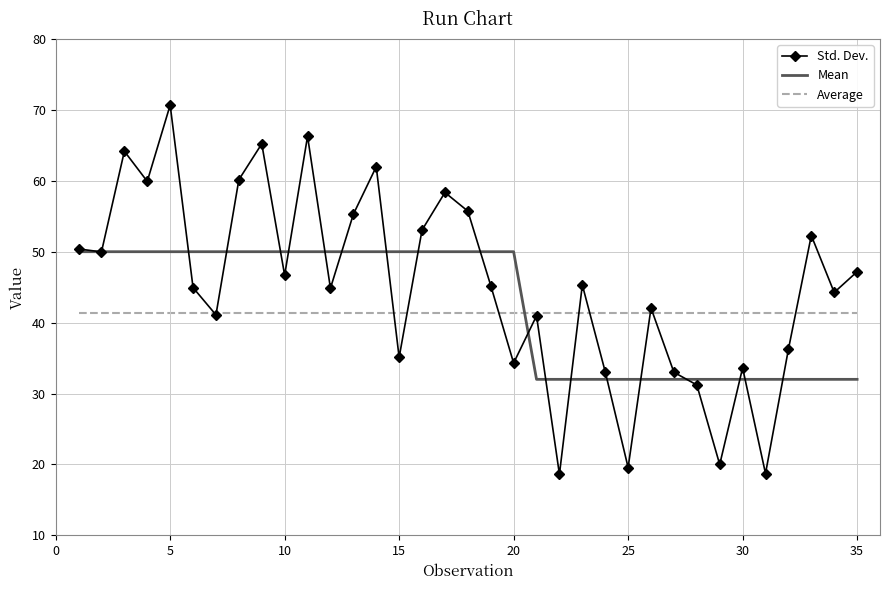

Which series has the largest total across all categories?

Std. Dev.